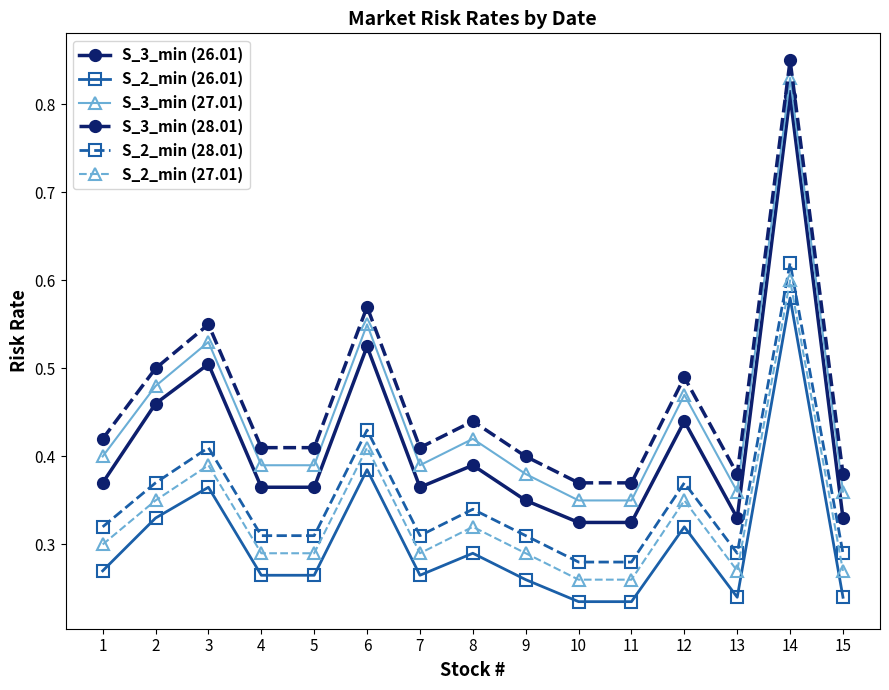

How many S_2_min (27.01) values are between 0 and 1?

15